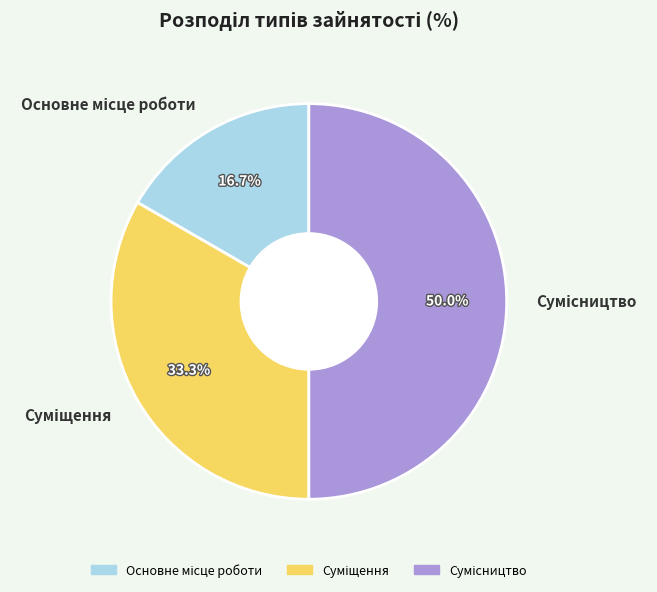

Rank the categories by value from highest to lowest.

Сумісництво, Суміщення, Основне місце роботи